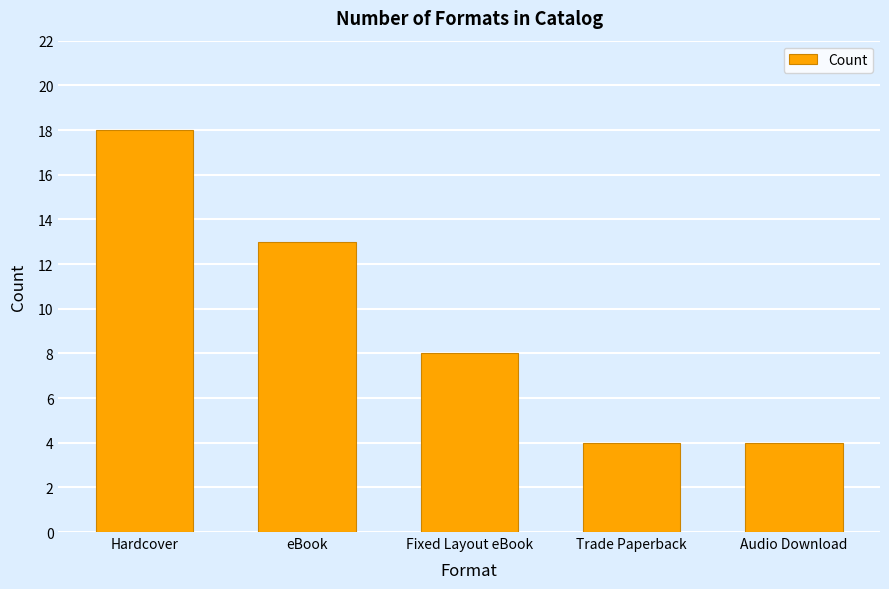

Is it true that the value at Fixed Layout eBook is 4?

False